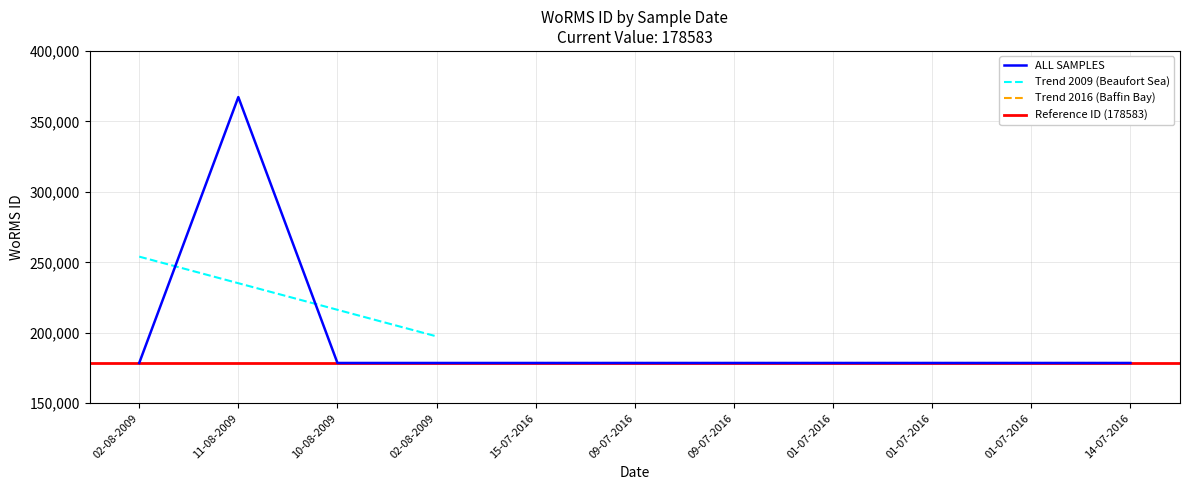

How many interior local peaks (higher than both neighbors) does the data have?

1